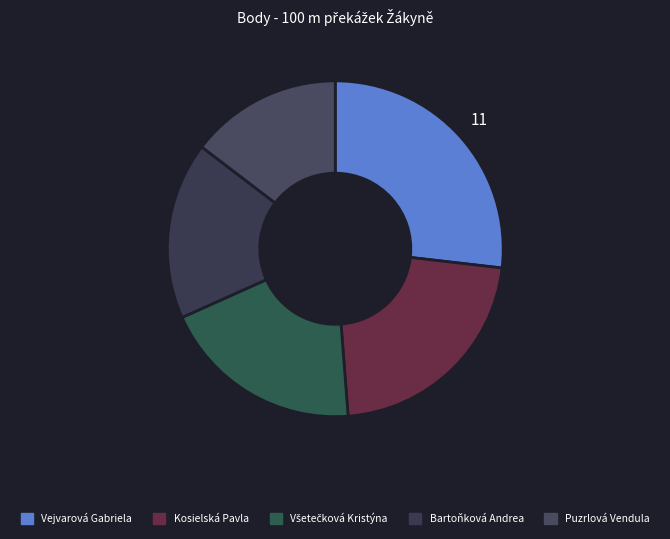

Count the number of slices in the pie.

5